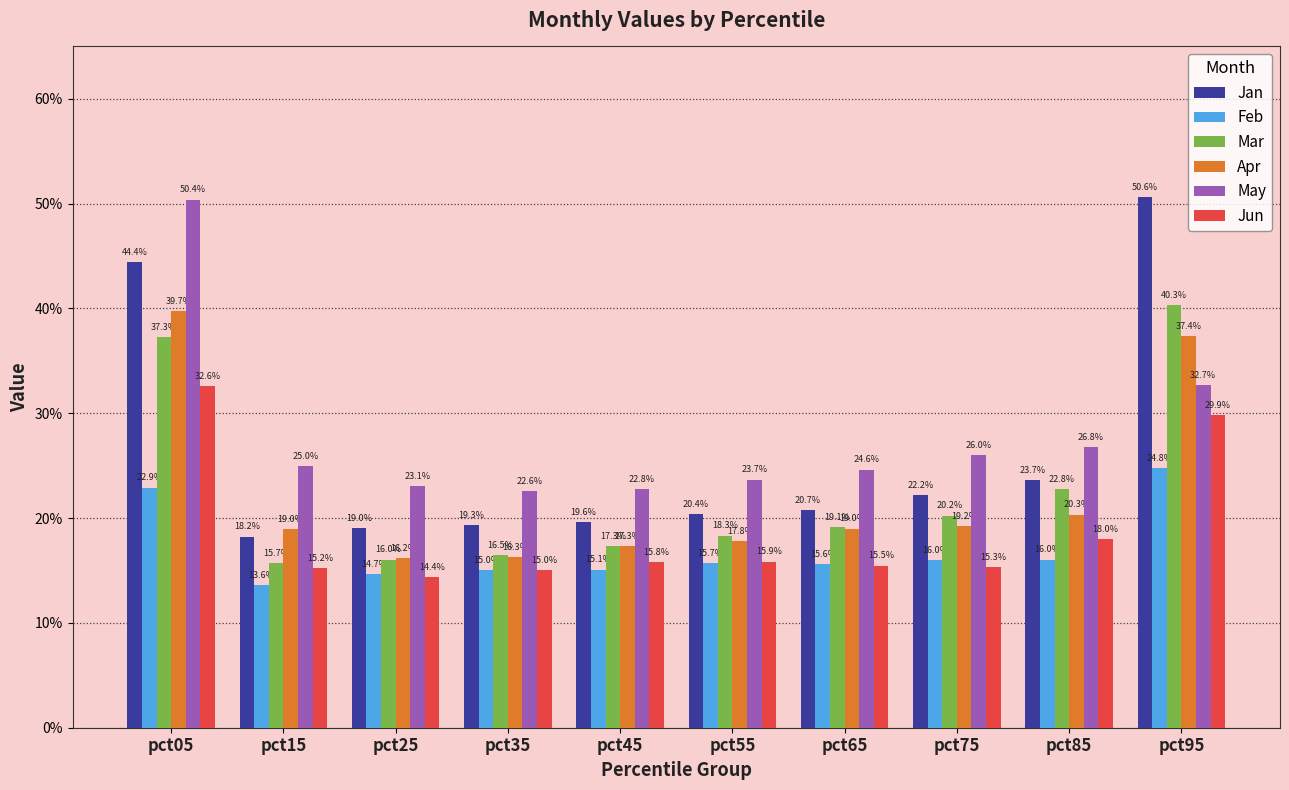

Which has a higher value, pct75 or pct05?

pct05